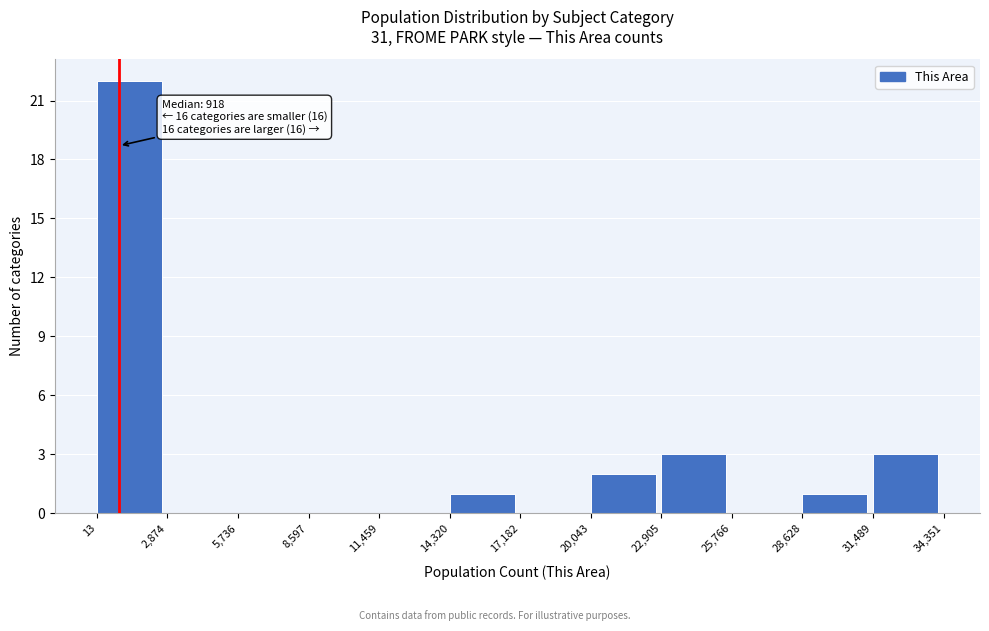

Over which range of the x-axis is the bar tallest?

13 to 2,874